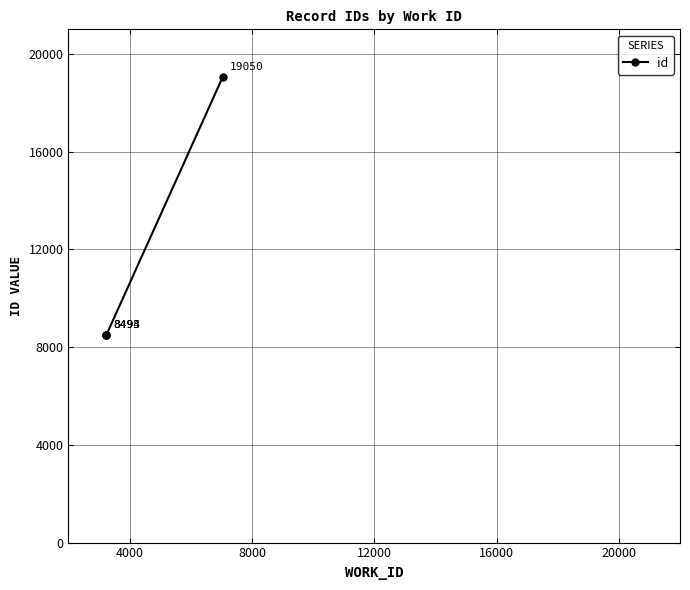

What is the minimum value shown in the chart?

8493